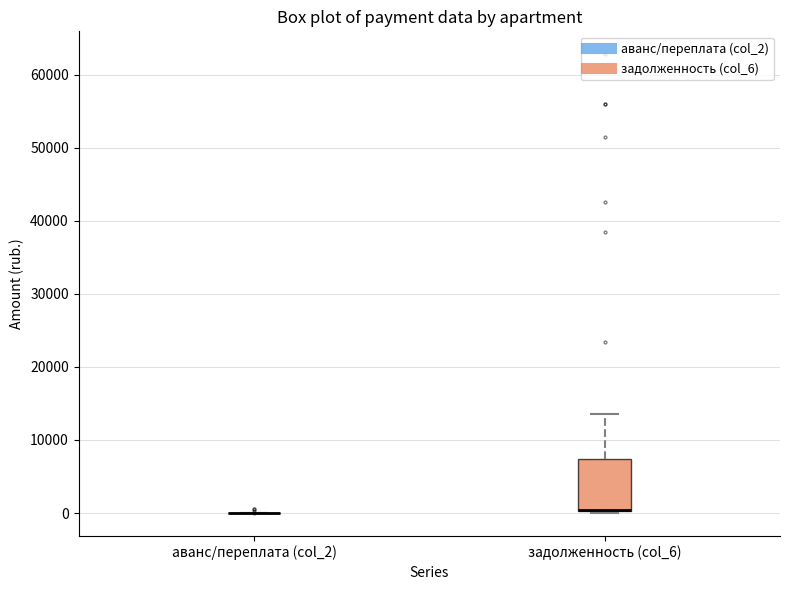

Reading left to right, read every box against the y-axis: the position of its median line, the range the box covers, and the ends of its whiskers. The values are not printed on the chart, so give them approximately, as read against the axis.

аванс/переплата (col_2): box collapsed to a line at 0, whiskers 0 to 0
задолженность (col_6): median 0 (drawn on the box's lower edge), box 0 to 7000, whiskers 0 to 14000